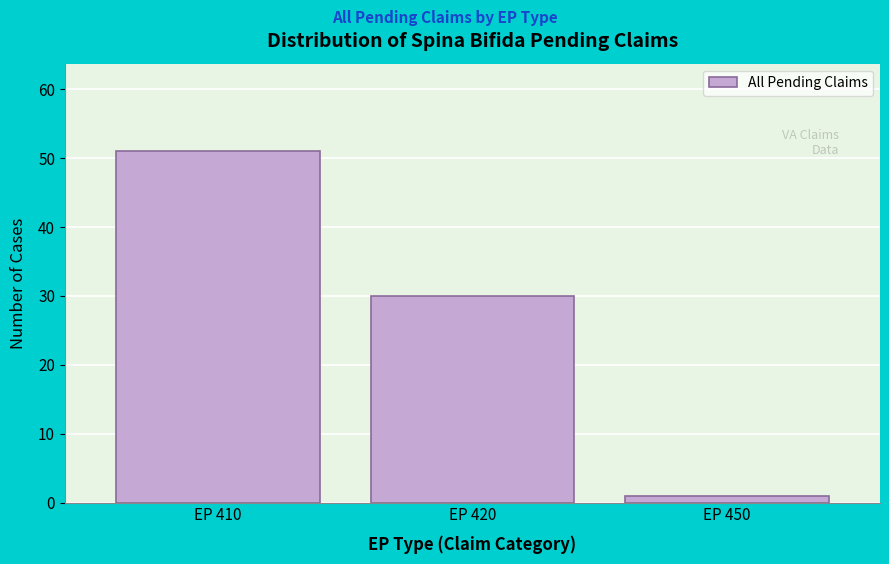

Reading left to right, what are all the values shown in this chart?

51	30	1